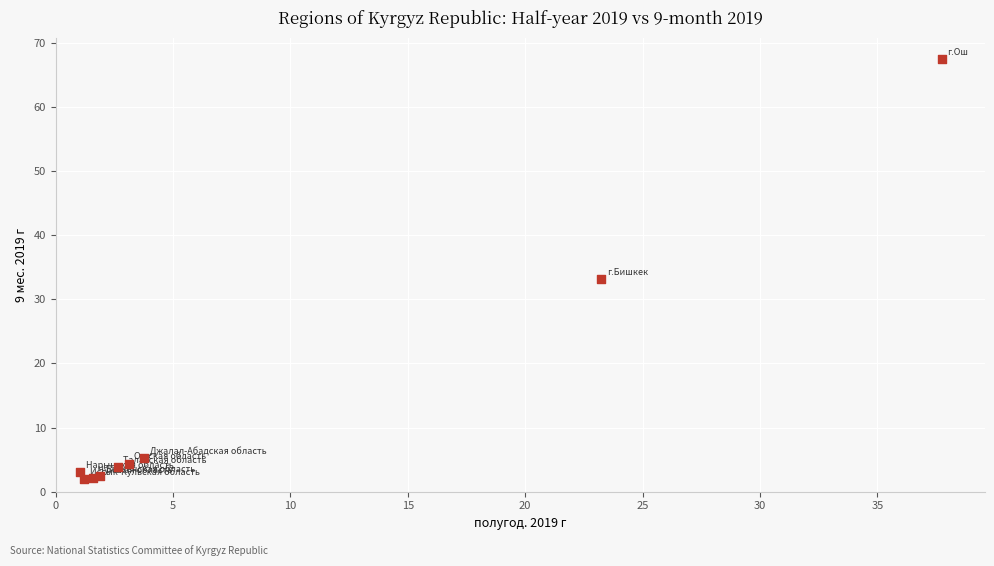

What Y value in the scatter plot is closest to 34?

33.1